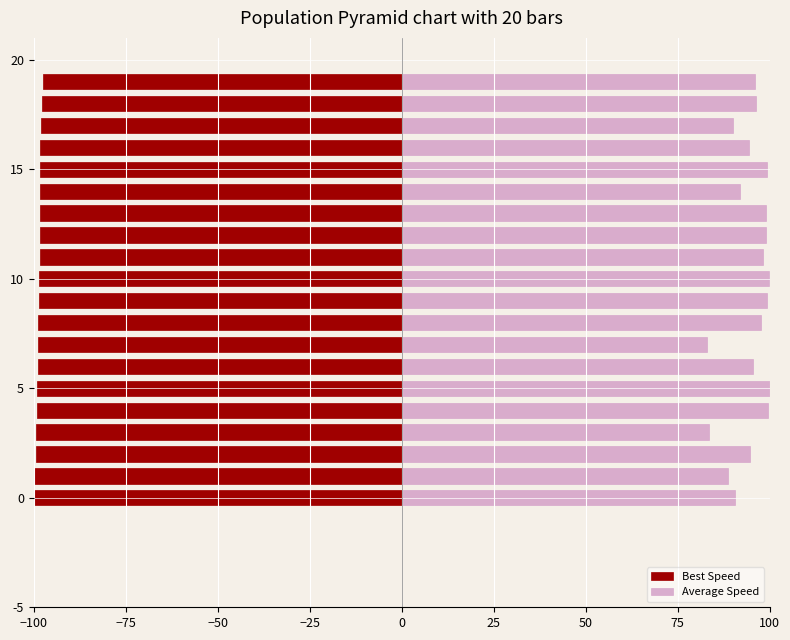

What position from the left is 75?

8